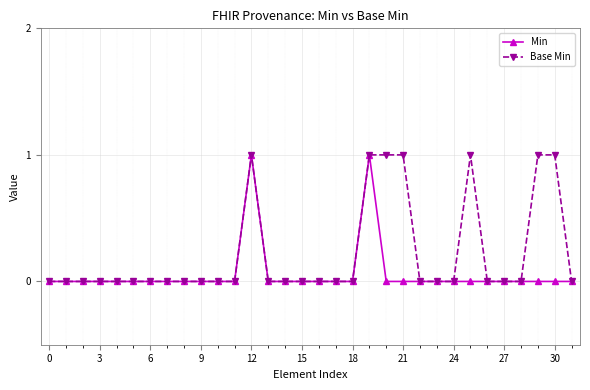

List the series in order of their overall mean, highest first.

Base Min, Min